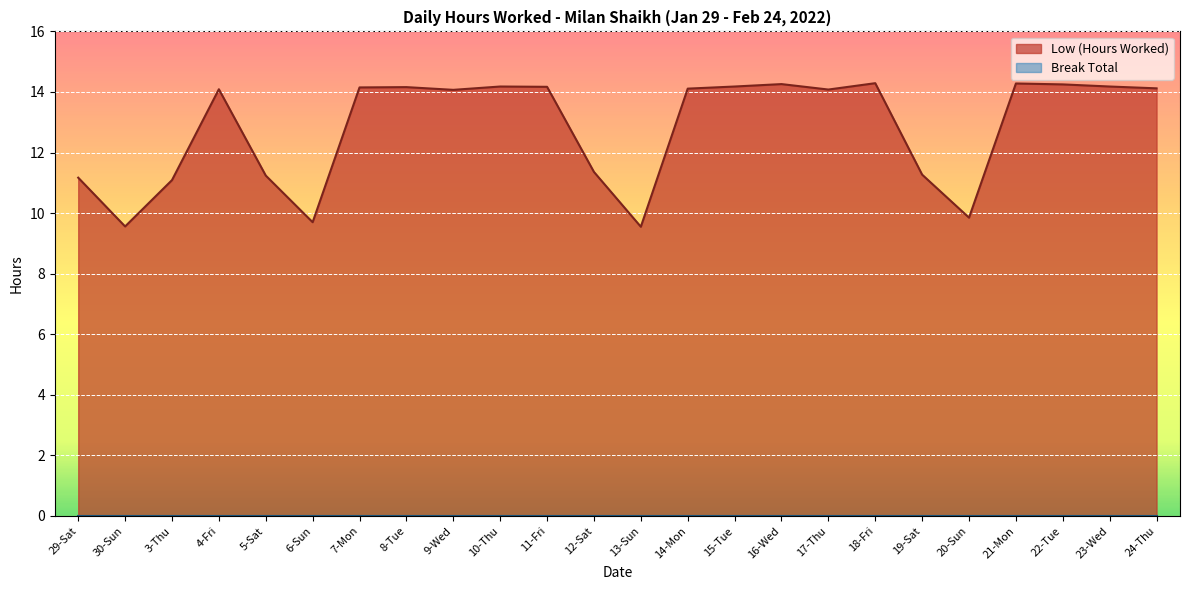

Reading left to right, extract all data points from this chart.

11.2	9.6	11.1	14.1	11.2	9.7	14.2	14.2	14.1	14.2	14.2	11.4	9.6	14.1	14.2	14.3	14.1	14.3	11.3	9.8	14.3	14.2	14.2	14.1